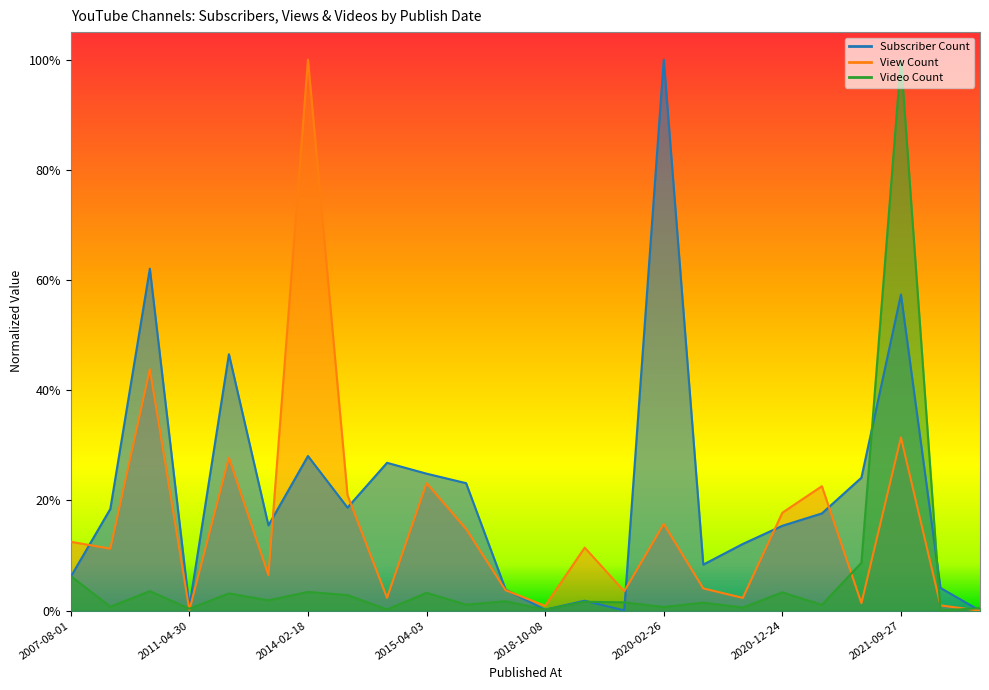

True or false: Subscriber Count and Video Count cross at least once.

True